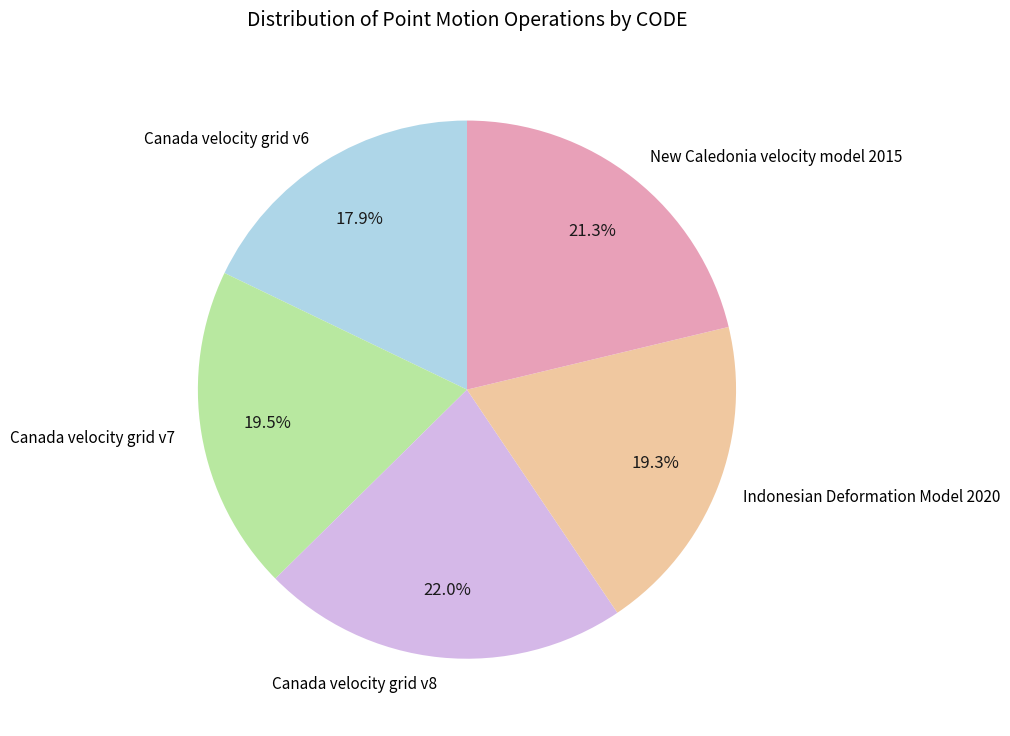

Which category has the smallest portion of the pie?

Canada velocity grid v6